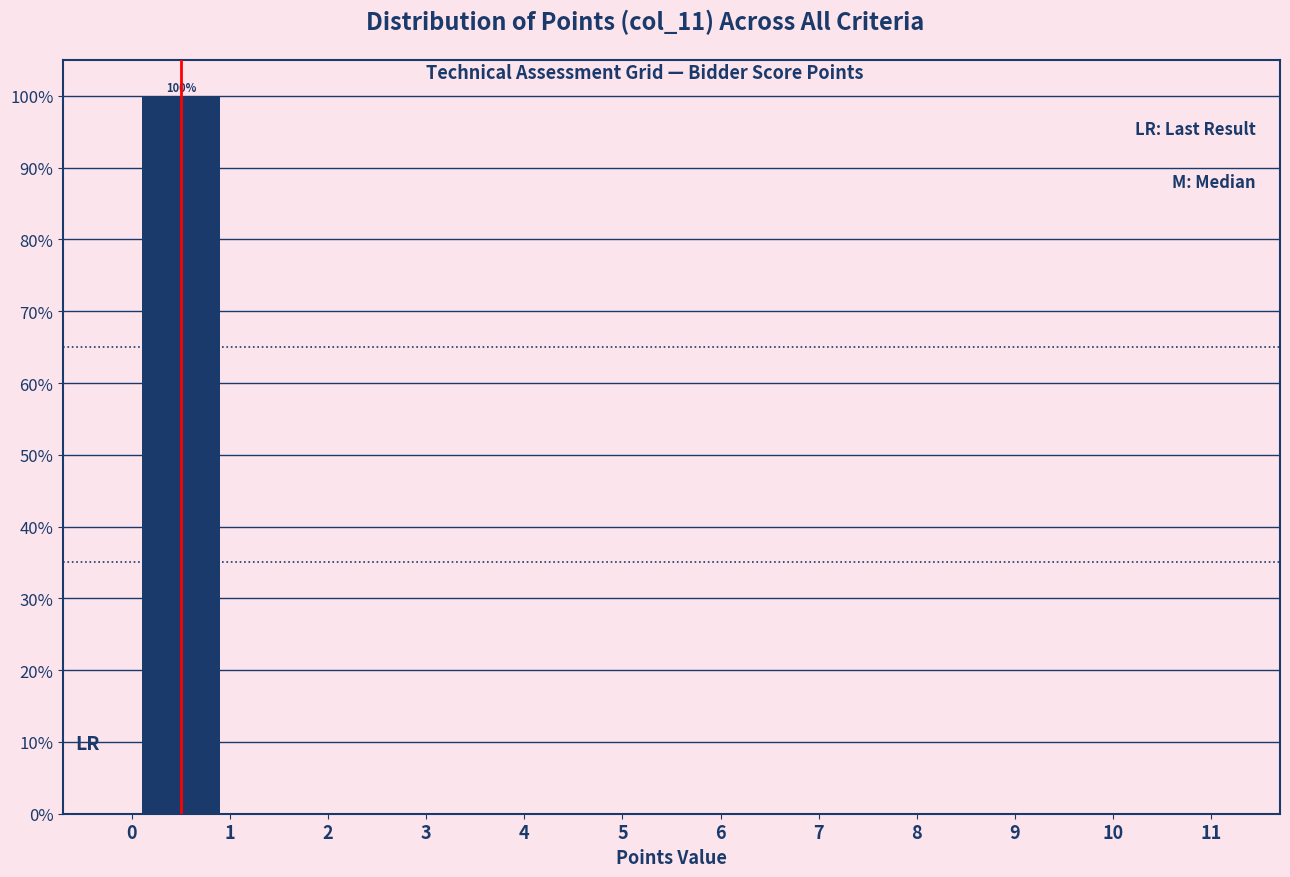

Which range on the x-axis has the tallest bar?

0 to 1